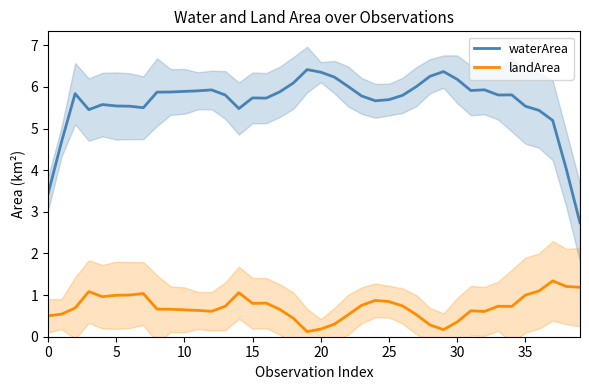

Does the chart have visible grid lines?

No